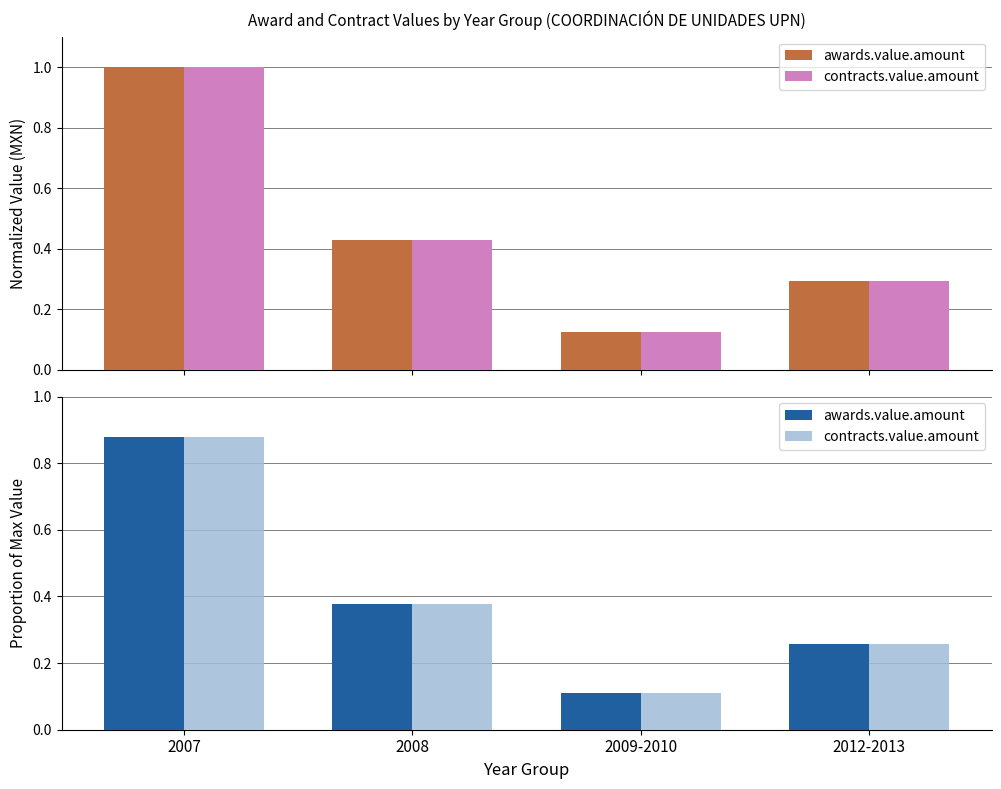

True or false: contracts.value.amount has a value of 1.5 at 2007.

False